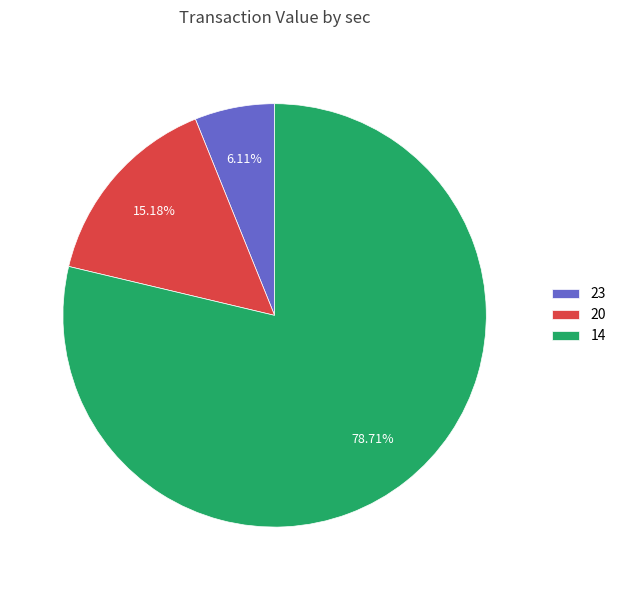

To the nearest percent, what is the average slice percentage?

33%